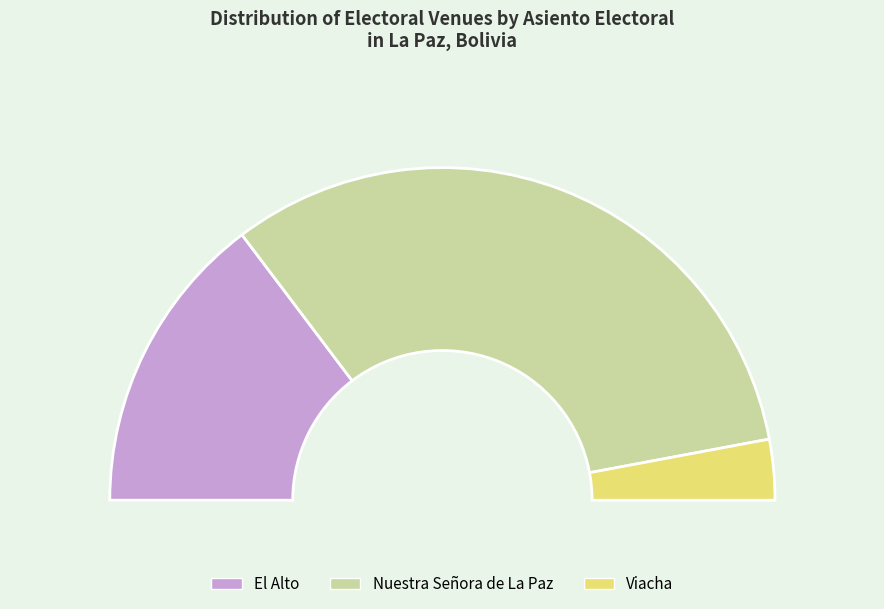

Which category has the biggest portion of the pie?

Nuestra Señora de La Paz